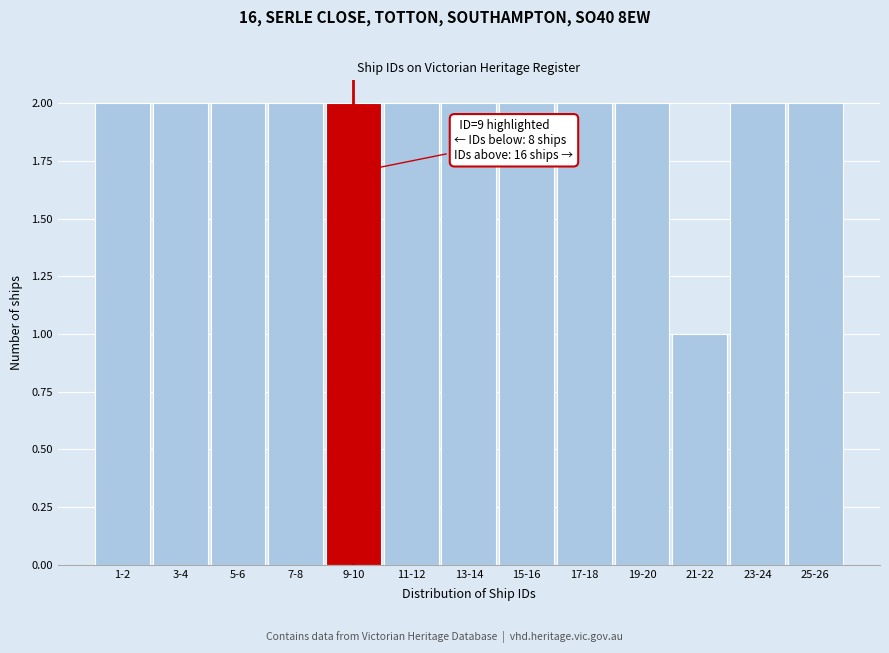

Reading left to right, list all the values displayed in this chart.

1-2=2	3-4=2	5-6=2	7-8=2	9-10=2	11-12=2	13-14=2	15-16=2	17-18=2	19-20=2	21-22=1	23-24=2	25-26=2